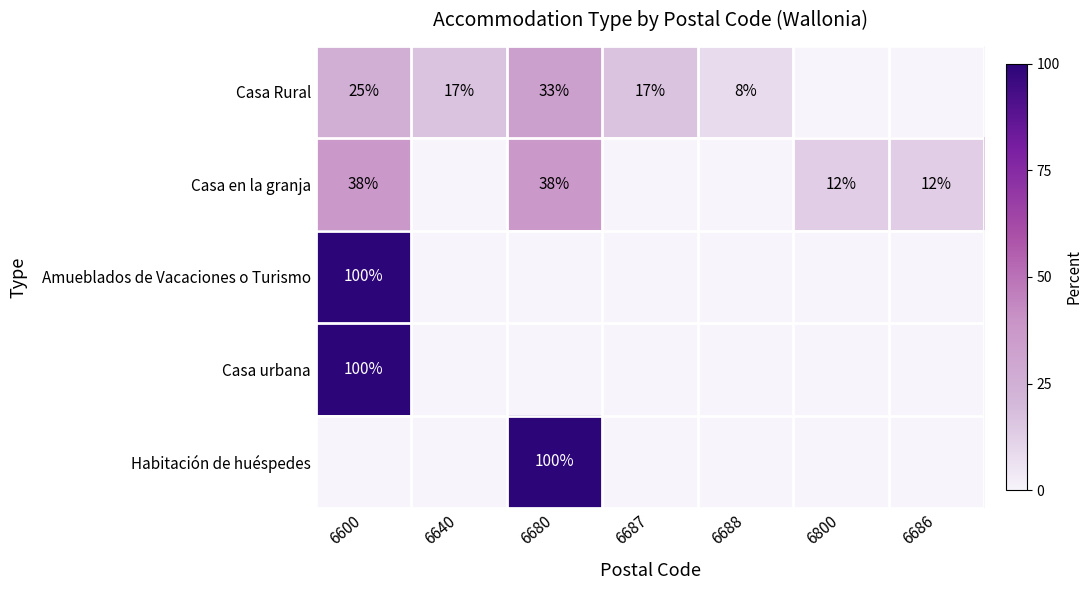

What is the difference between the Casa Rural values at 6600 and 6640?

8